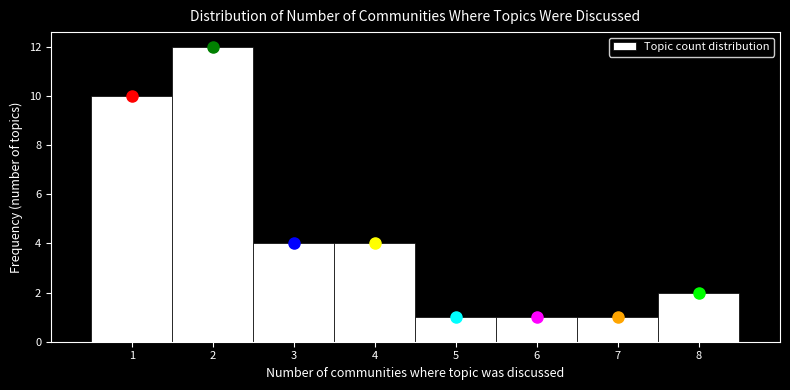

Reading left to right, list every bar in this chart as the range it spans on the x-axis followed by its height. The values are not printed on the chart, so give them approximately, as read against the axis.

0.5 to 1.5: 10
1.5 to 2.5: 12
2.5 to 3.5: 4
3.5 to 4.5: 4
4.5 to 5.5: 1
5.5 to 6.5: 1
6.5 to 7.5: 1
7.5 to 8.5: 2